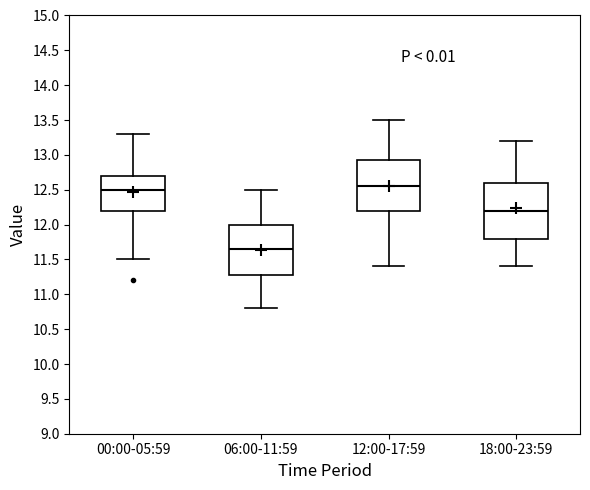

Which box has the lowest median line?

06:00-11:59